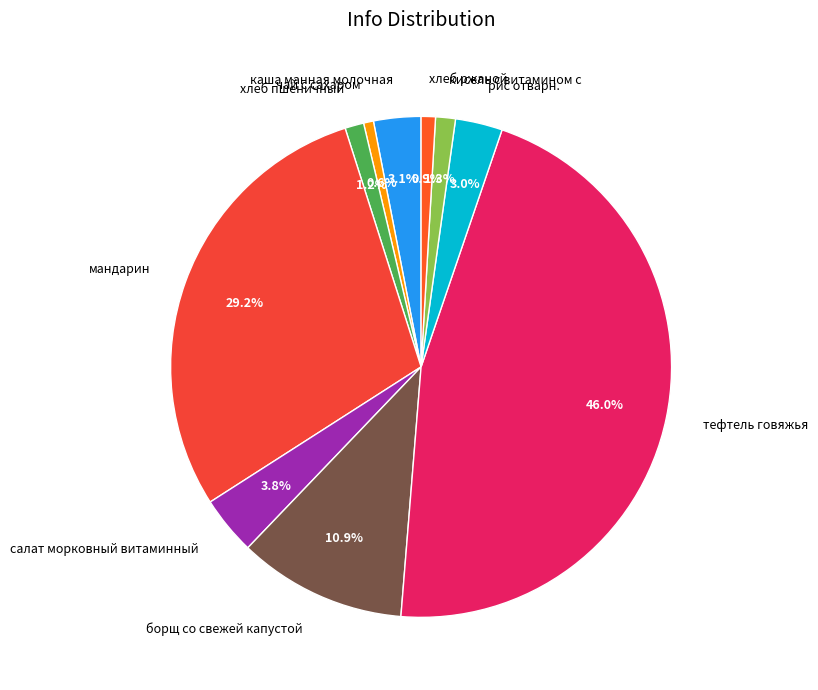

Is it true that кисель с витамином с is 1% of the pie?

True